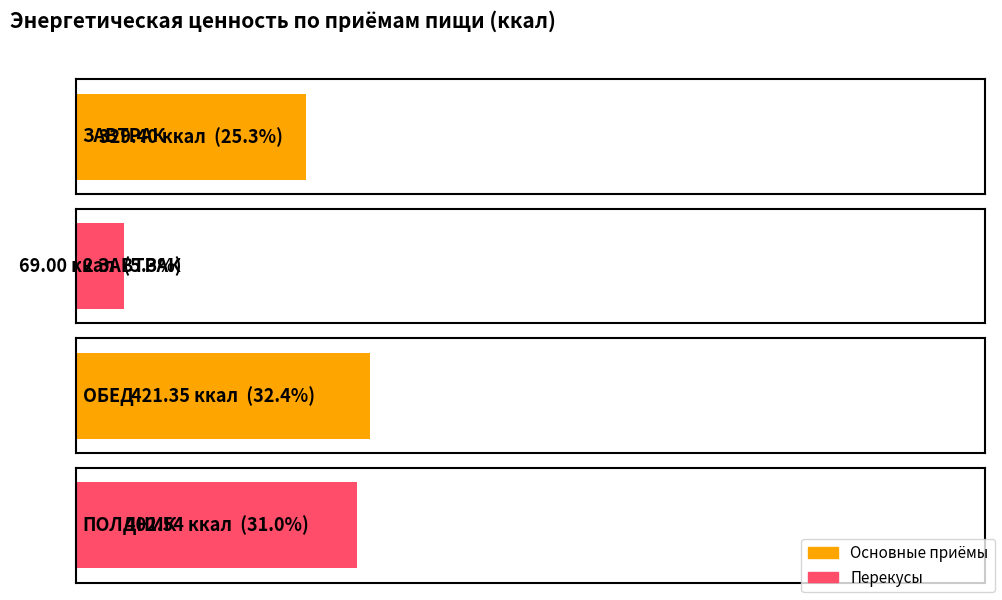

What is the difference between the maximum and second lowest values?

92.0